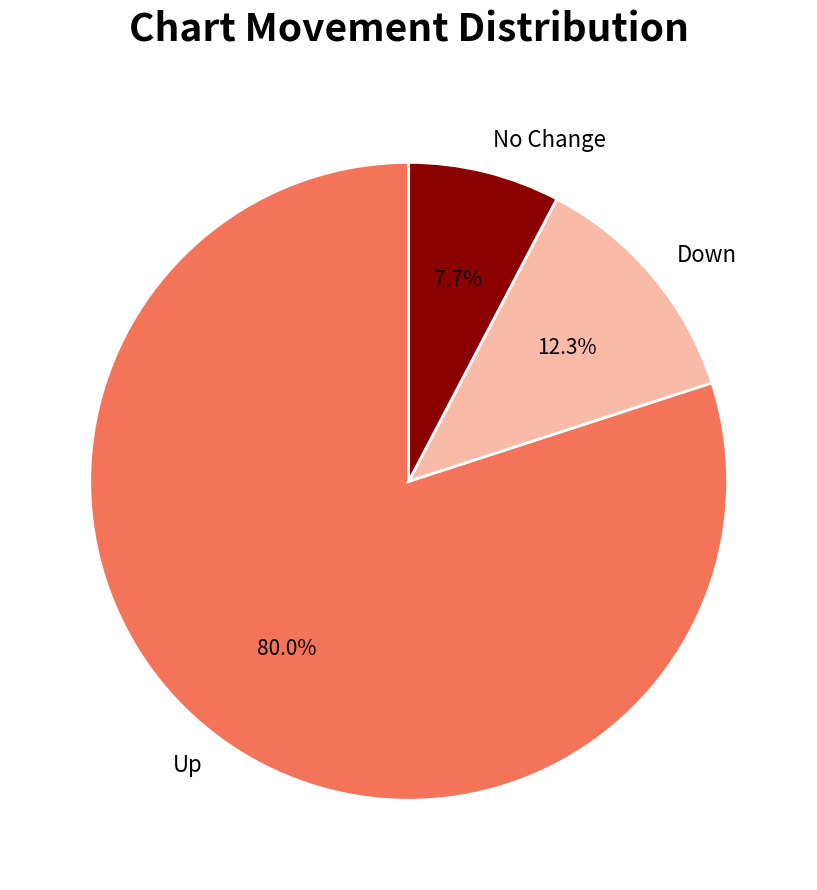

Is there any slice that represents more than half of the pie?

Yes